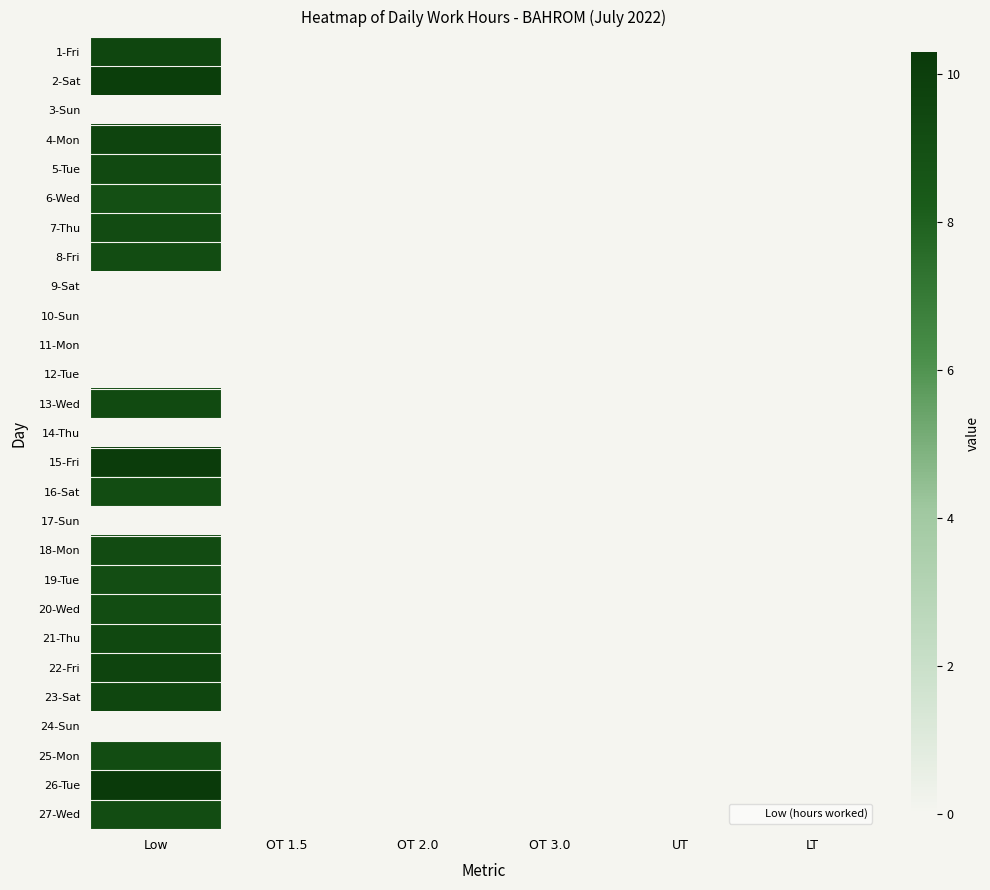

Between OT 1.5 and UT, which is larger?

OT 1.5